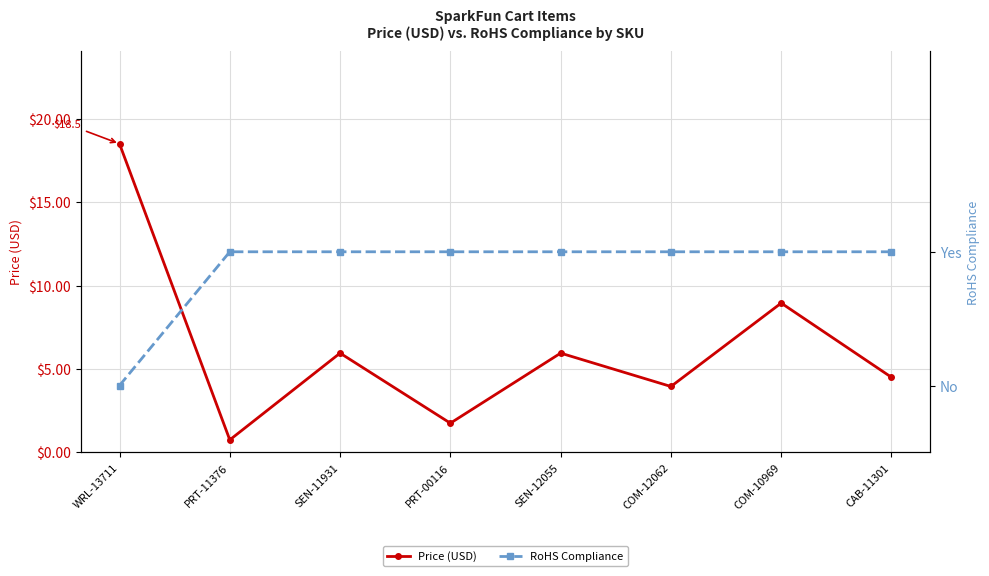

Is it true that Price (USD) equals 4.5 at CAB-11301?

True